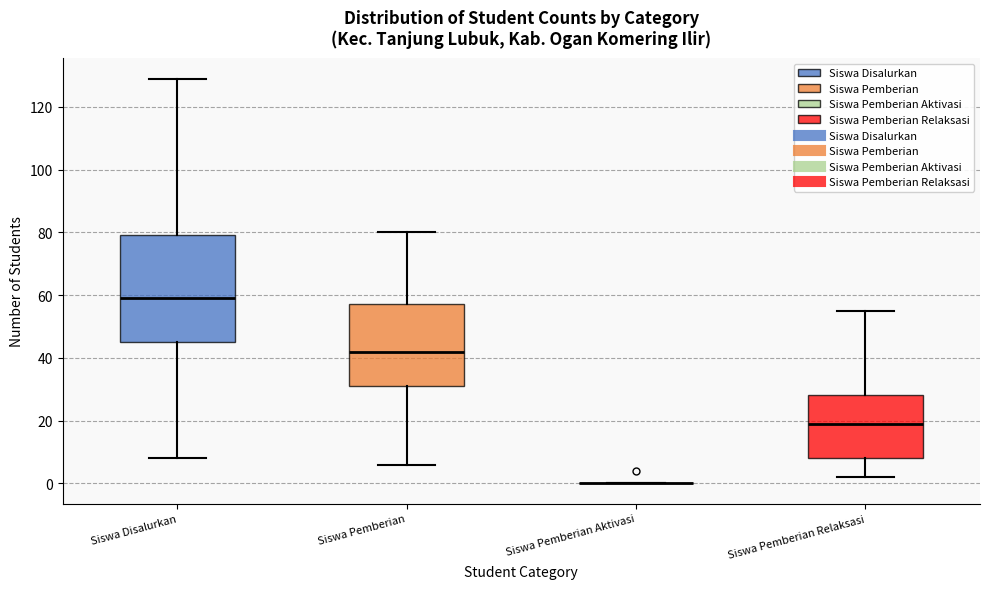

Reading left to right, read every box against the y-axis: the position of its median line, the range the box covers, and the ends of its whiskers. The values are not printed on the chart, so give them approximately, as read against the axis.

Siswa Disalurkan: median 60, box 46 to 80, whiskers 8 to 130
Siswa Pemberian: median 42, box 32 to 58, whiskers 6 to 80
Siswa Pemberian Aktivasi: box collapsed to a line at 0, whiskers 0 to 0
Siswa Pemberian Relaksasi: median 20, box 8 to 28, whiskers 2 to 56